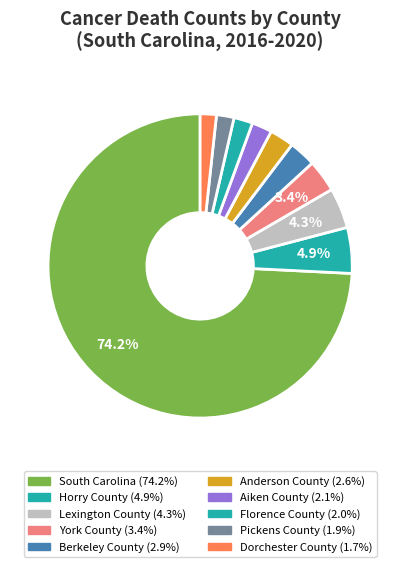

How many slices are in this pie chart?

10